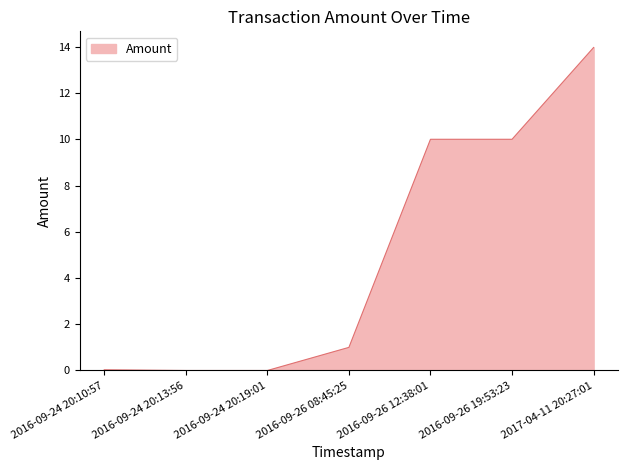

The value at 2016-09-26 08:45:25 is 0.5. True or false?

False